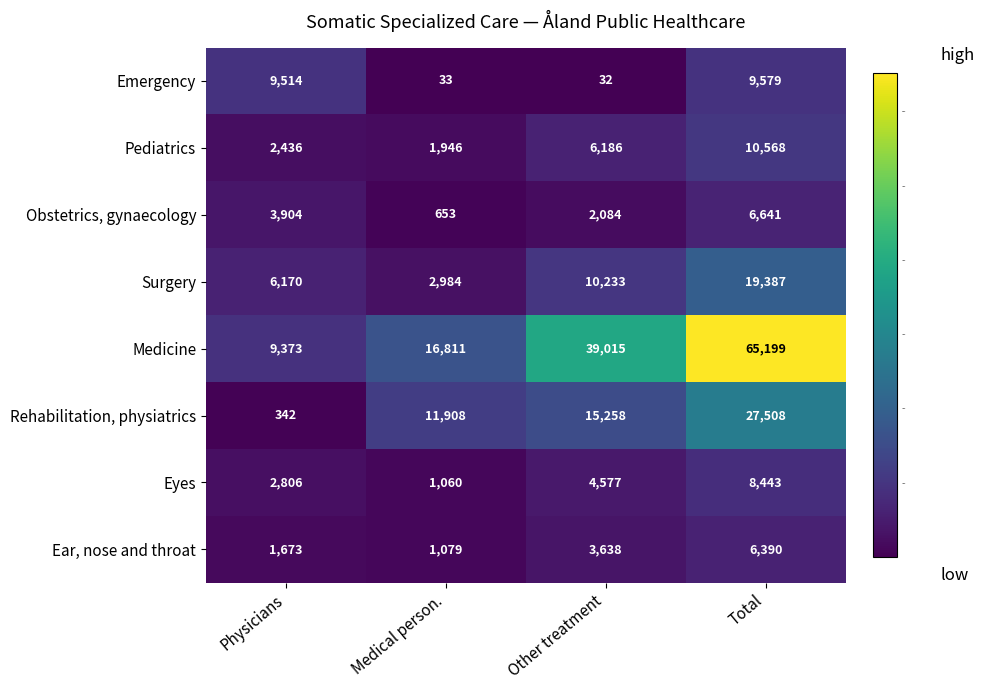

True or false: Obstetrics, gynaecology has a value of 6045 at Physicians.

False